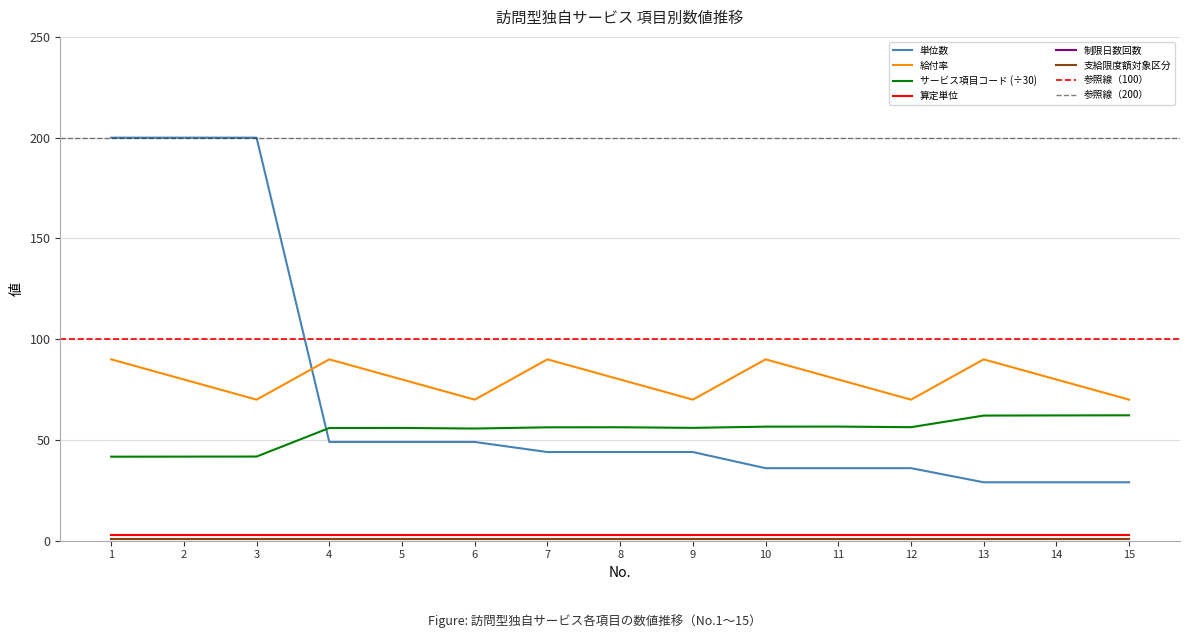

At which label does 給付率 reach its peak?

1